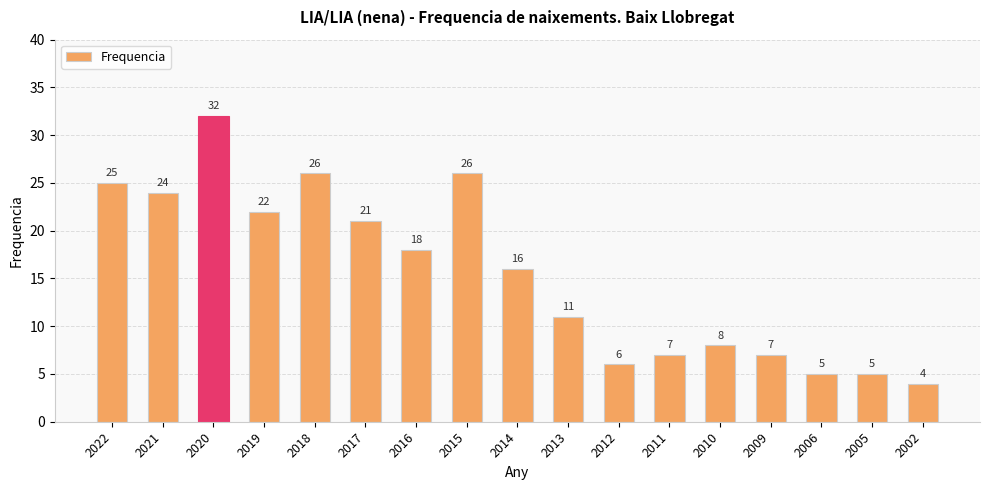

Does the chart contain any negative values?

No